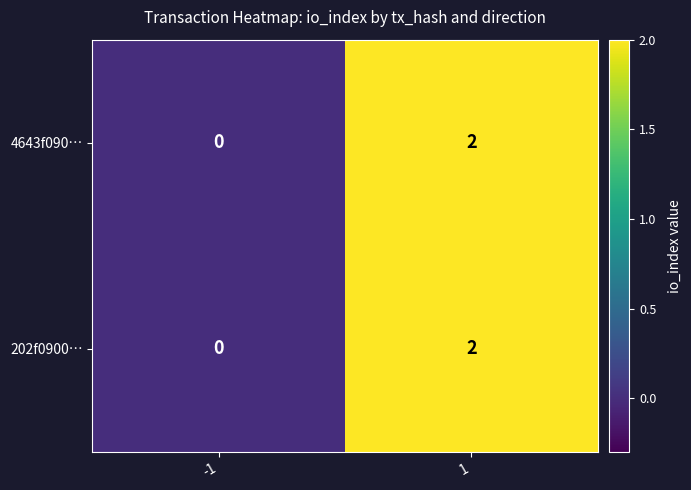

What is the total value across all series at 1?

4